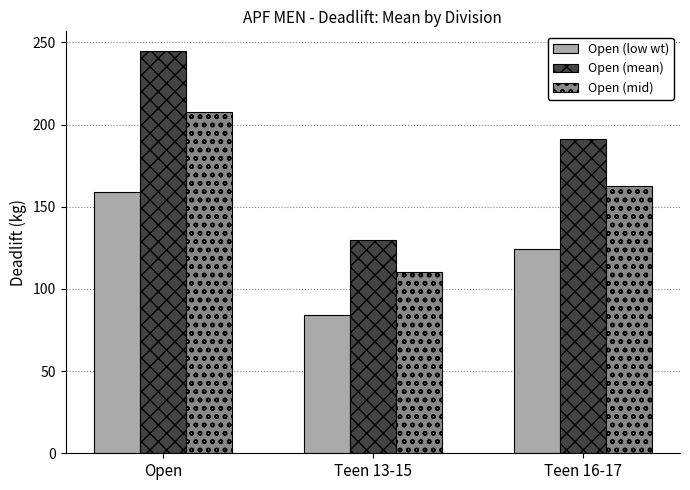

True or false: Open (mid) has a value of 40.0 at Teen 13-15.

False